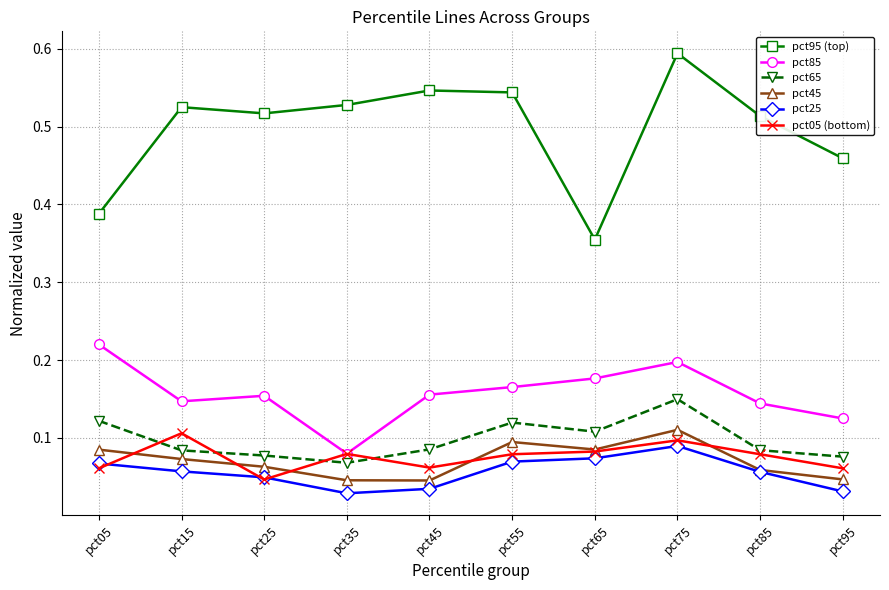

Which series has the largest total across all categories?

pct95 (top)